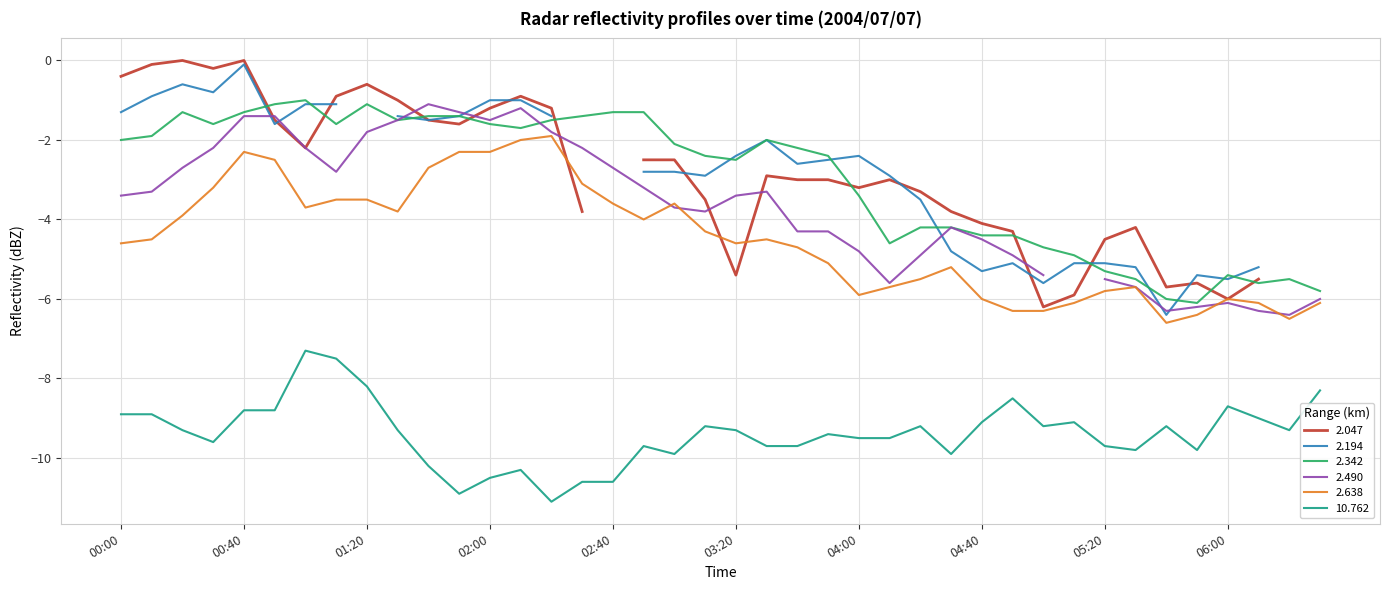

True or false: 2.638 and 10.762 cross at least once.

False